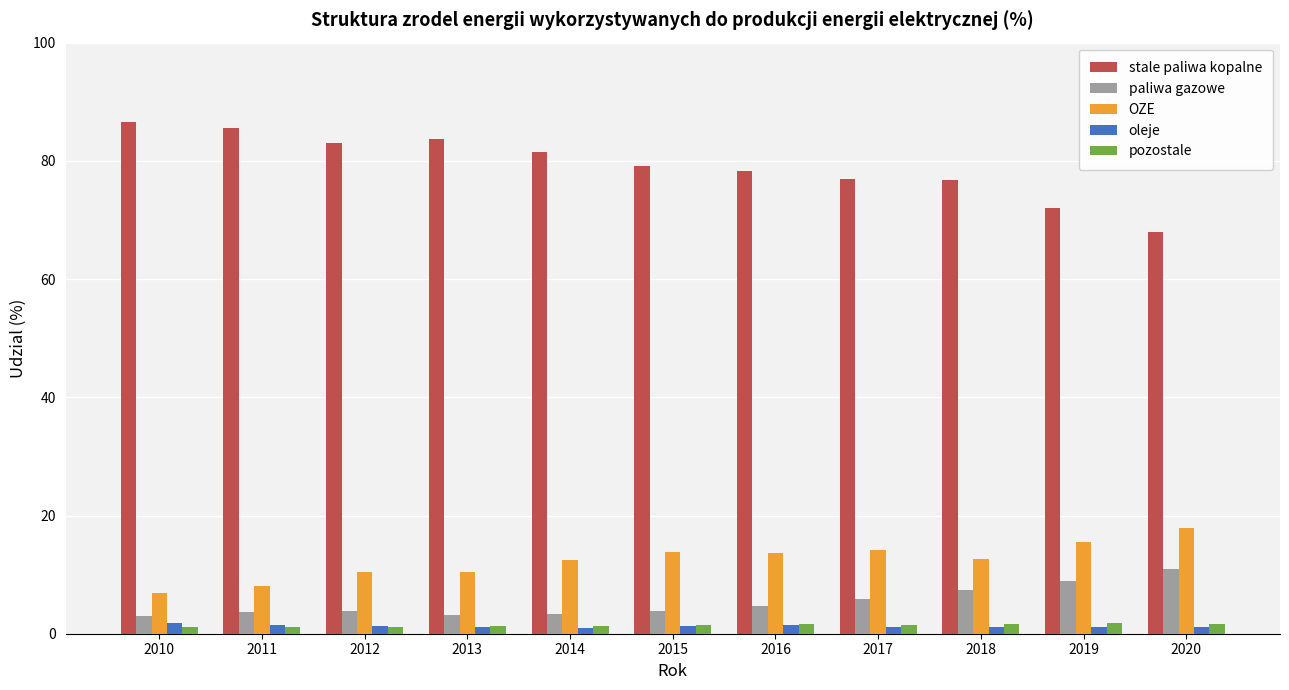

What is the sum of the OZE values at 2014 and 2013?

22.9